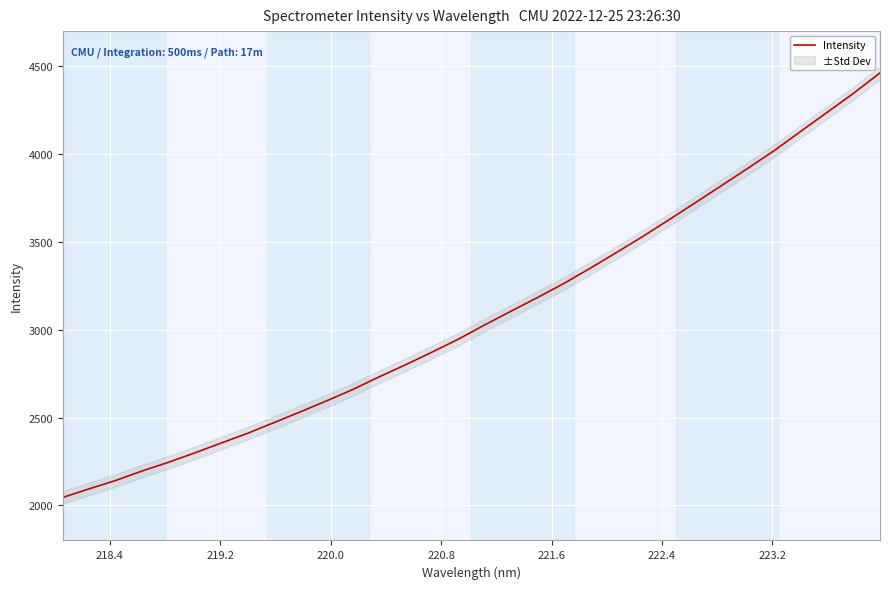

What is the minimum value for Intensity?

2045.1